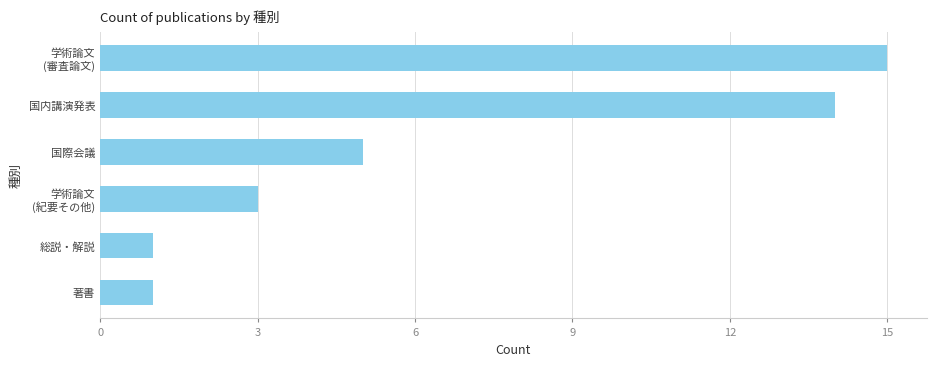

Reading top to bottom, what are all the values shown in this chart?

15	14	5	3	1	1